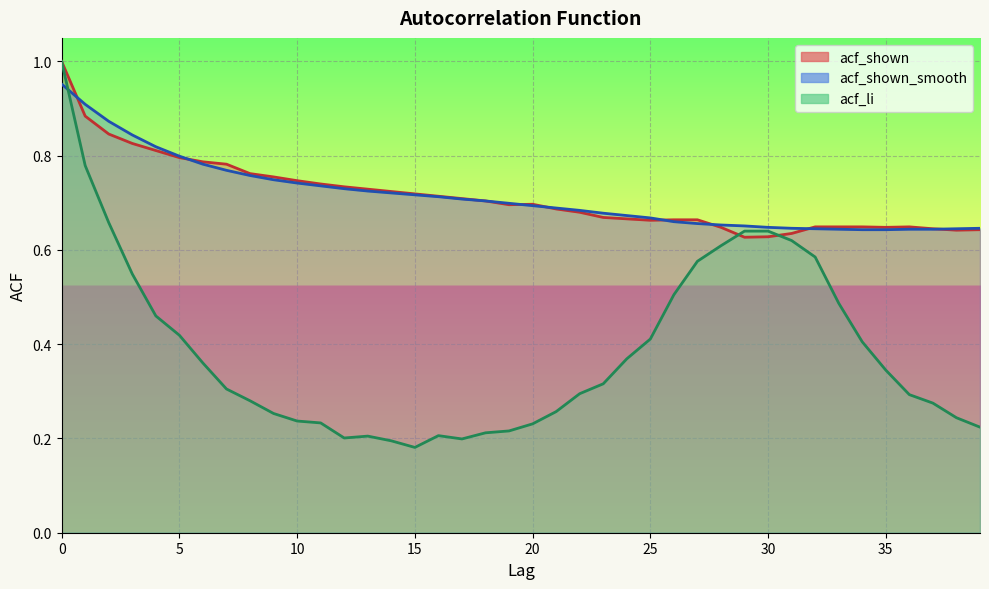

Reading left to right, what are all the values shown in this chart?

acf_li: 0=1.0	1=0.8	2=0.7	3=0.5	4=0.5	5=0.4	6=0.4	7=0.3	8=0.3	9=0.3	10=0.2	11=0.2	12=0.2	13=0.2	14=0.2	15=0.2	16=0.2	17=0.2	18=0.2	19=0.2	20=0.2	21=0.3	22=0.3	23=0.3	24=0.4	25=0.4	26=0.5	27=0.6	28=0.6	29=0.6	30=0.6	31=0.6	32=0.6	33=0.5	34=0.4	35=0.3	36=0.3	37=0.3	38=0.2	39=0.2
acf_shown: 0=1.0	1=0.9	2=0.8	3=0.8	4=0.8	5=0.8	6=0.8	7=0.8	8=0.8	9=0.8	10=0.7	11=0.7	12=0.7	13=0.7	14=0.7	15=0.7	16=0.7	17=0.7	18=0.7	19=0.7	20=0.7	21=0.7	22=0.7	23=0.7	24=0.7	25=0.7	26=0.7	27=0.7	28=0.6	29=0.6	30=0.6	31=0.6	32=0.6	33=0.6	34=0.6	35=0.6	36=0.6	37=0.6	38=0.6	39=0.6
acf_shown_smooth: 0=1.0	1=0.9	2=0.9	3=0.8	4=0.8	5=0.8	6=0.8	7=0.8	8=0.8	9=0.7	10=0.7	11=0.7	12=0.7	13=0.7	14=0.7	15=0.7	16=0.7	17=0.7	18=0.7	19=0.7	20=0.7	21=0.7	22=0.7	23=0.7	24=0.7	25=0.7	26=0.7	27=0.7	28=0.7	29=0.7	30=0.6	31=0.6	32=0.6	33=0.6	34=0.6	35=0.6	36=0.6	37=0.6	38=0.6	39=0.6